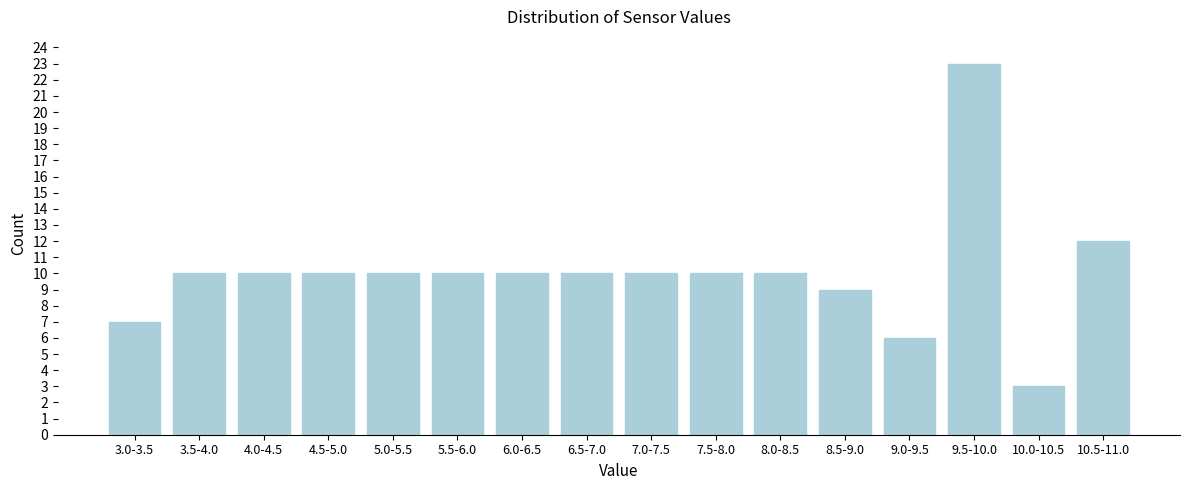

Reading left to right, extract all data points from this chart.

3.0-3.5=7	3.5-4.0=10	4.0-4.5=10	4.5-5.0=10	5.0-5.5=10	5.5-6.0=10	6.0-6.5=10	6.5-7.0=10	7.0-7.5=10	7.5-8.0=10	8.0-8.5=10	8.5-9.0=9	9.0-9.5=6	9.5-10.0=23	10.0-10.5=3	10.5-11.0=12